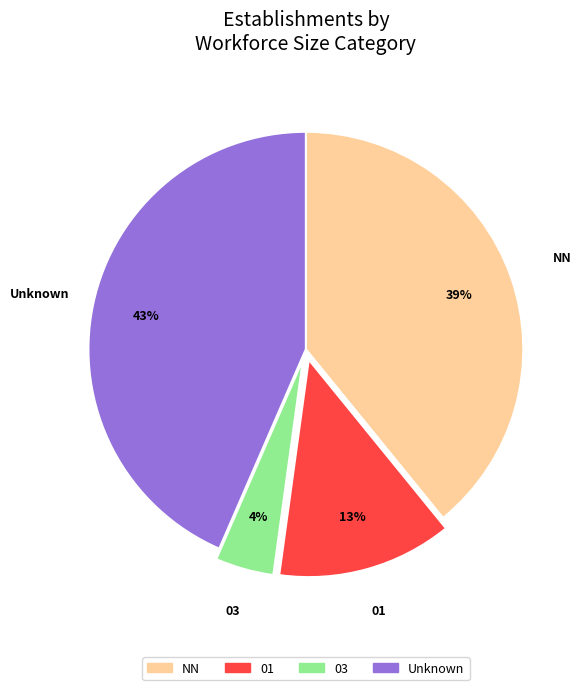

To the nearest percent, what is the difference between the largest and smallest slice percentages?

39%